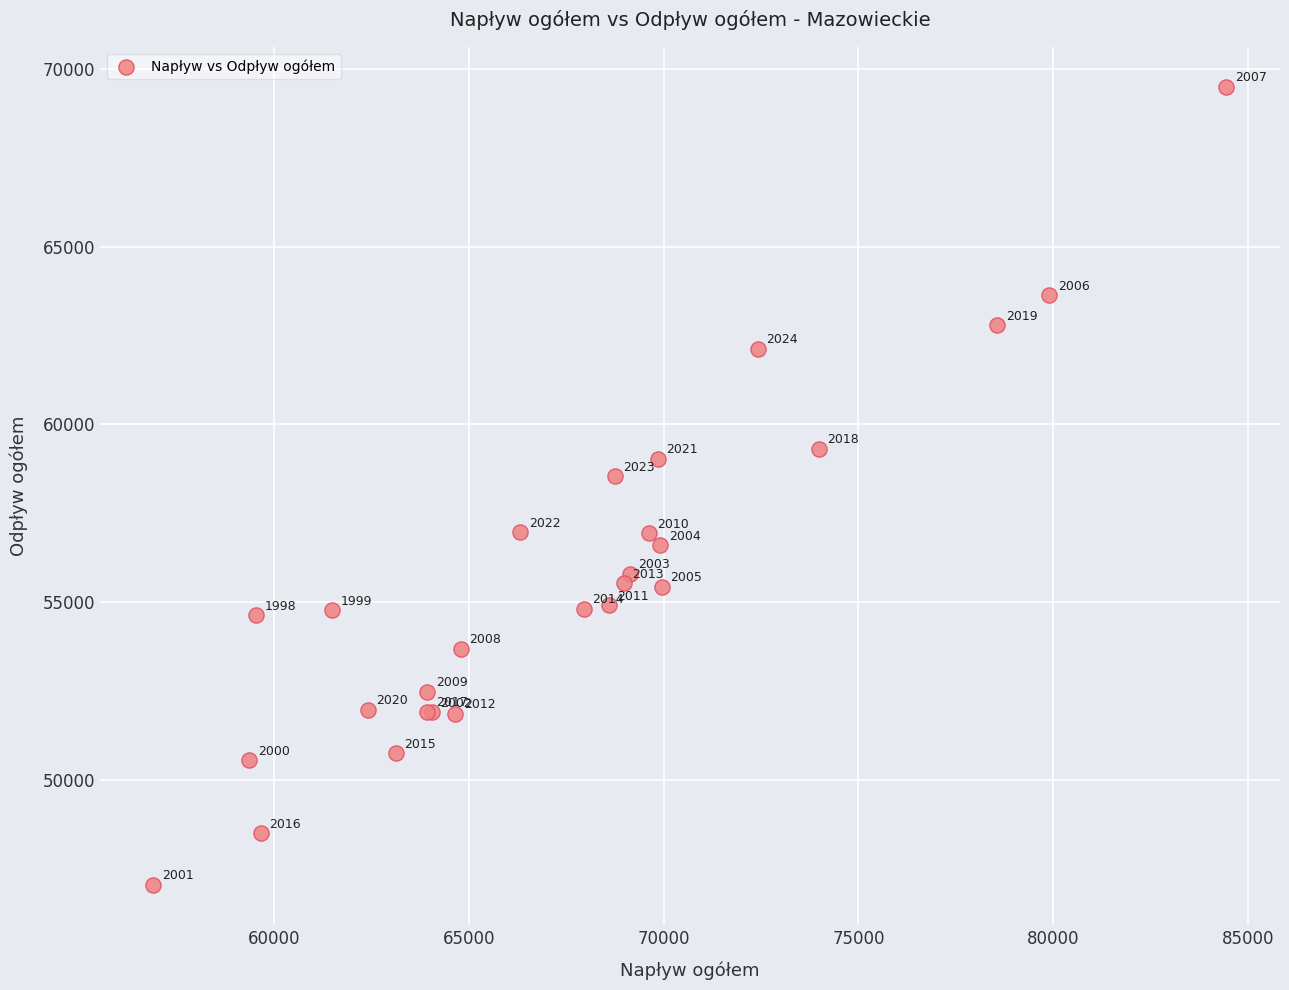

What Y value in the scatter plot is closest to 58268?

58537